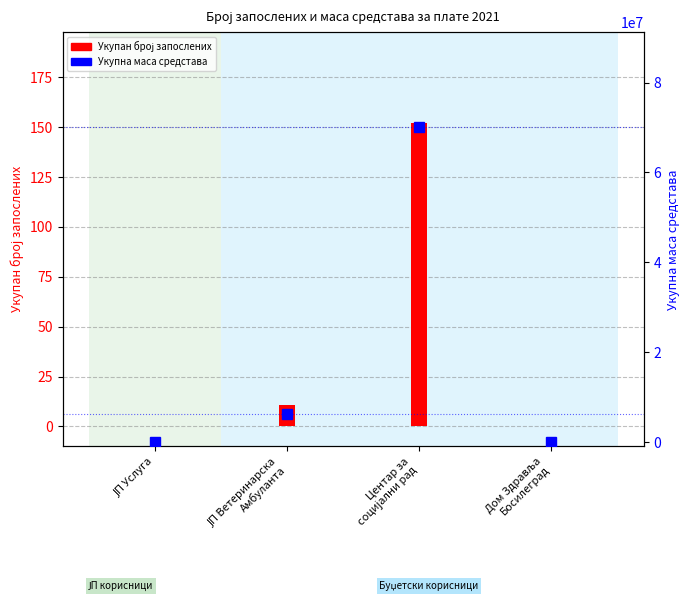

What are all the series names shown in the legend?

Укупан број запослених, Укупна маса средстава